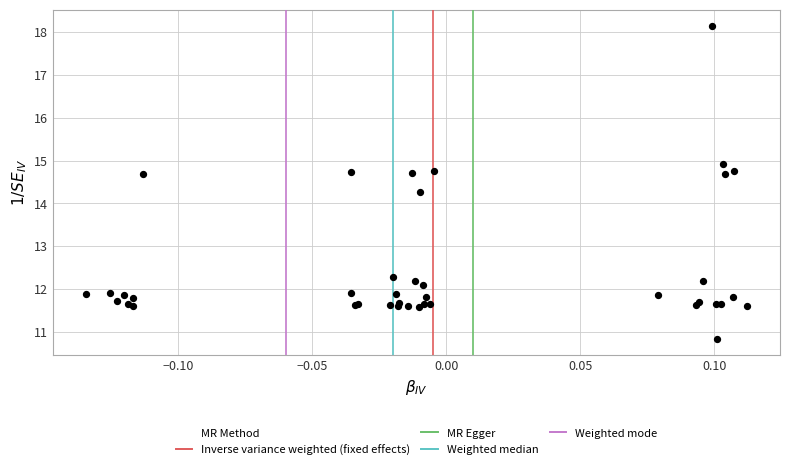

What Y value in the scatter plot is closest to 14?

14.3